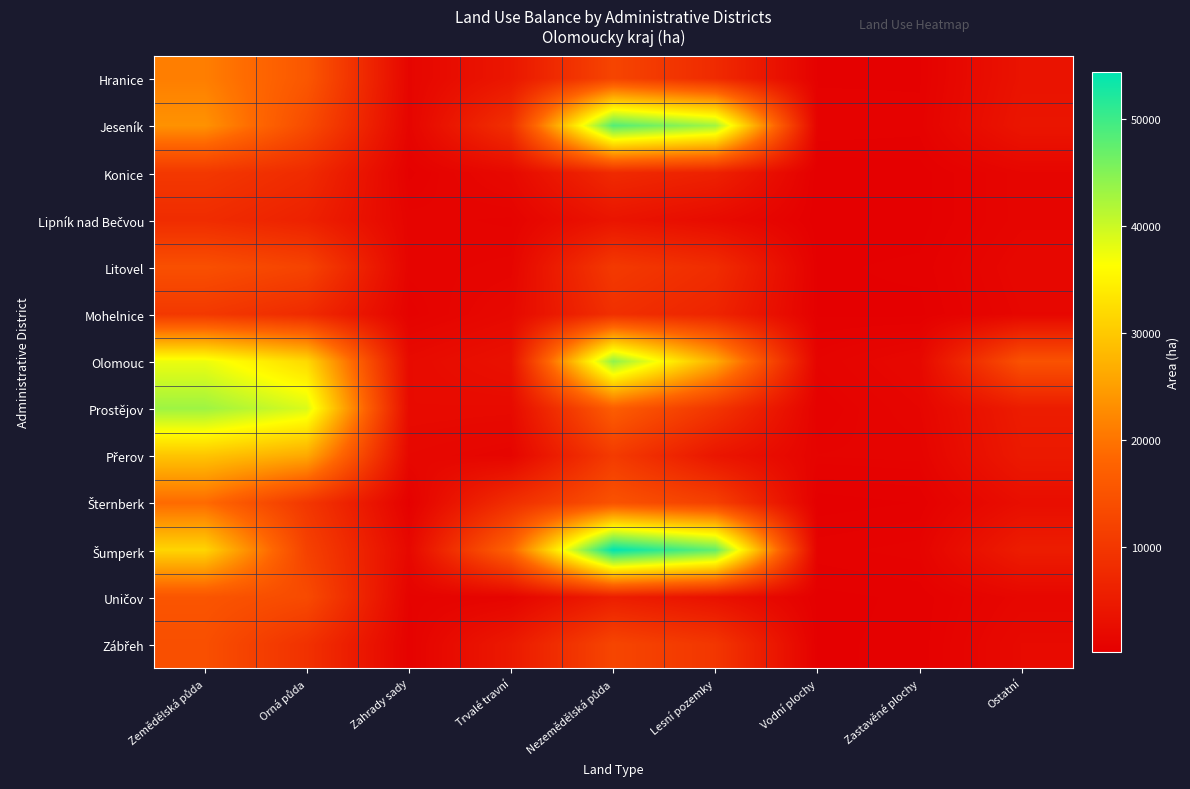

Rank the series by their maximum value, from lowest to highest.

Lipník nad Bečvou, Konice, Mohelnice, Zábřeh, Litovel, Uničov, Šternberk, Hranice, Přerov, Prostějov, Olomouc, Jeseník, Šumperk